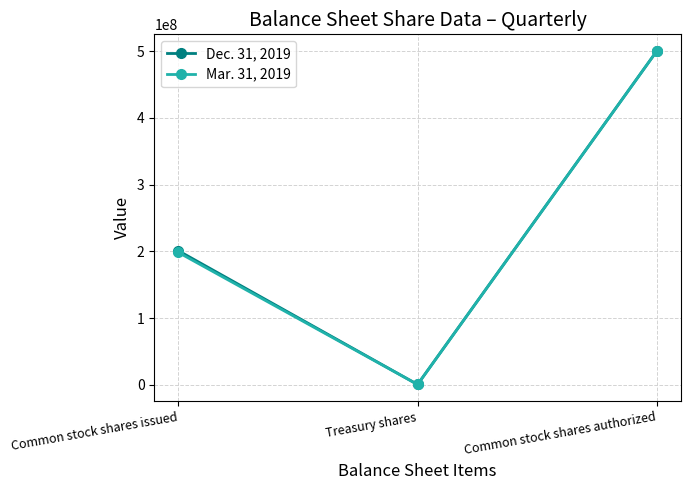

Between Common stock shares issued and Common stock shares authorized, which series saw the biggest shift?

Mar. 31, 2019